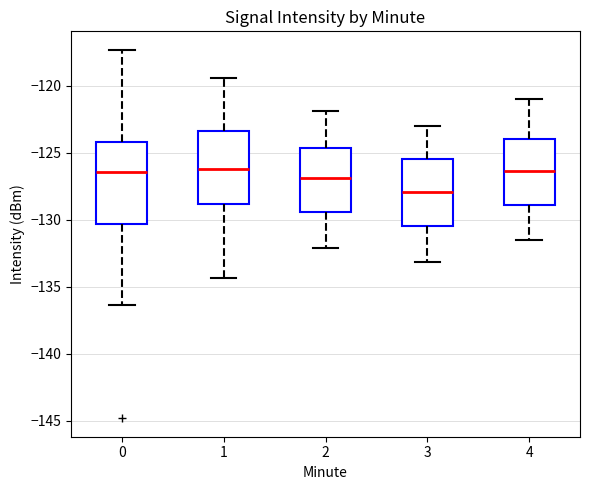

Where does the upper whisker of the box at x = 4 end on the y-axis? The values are not printed on the chart, so give them approximately, as read against the axis.

-121.0